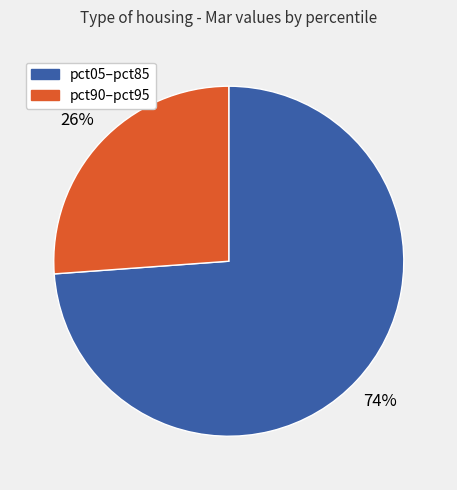

Is there any slice that represents more than half of the pie?

Yes